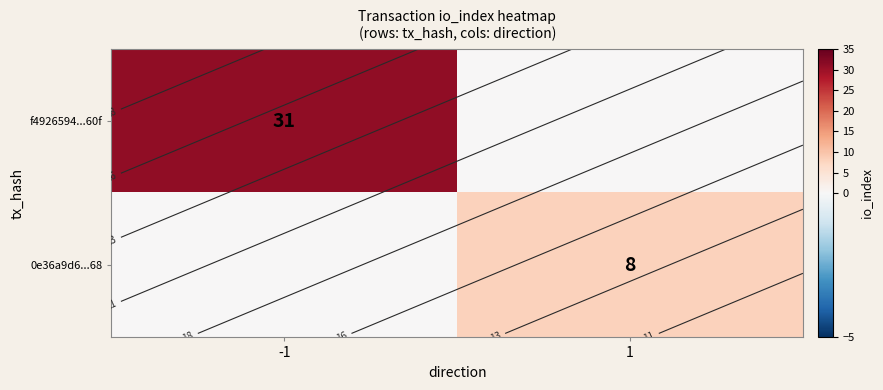

Is the value of f4926594...60f at 1 greater than the value of 0e36a9d6...68 at 1?

No